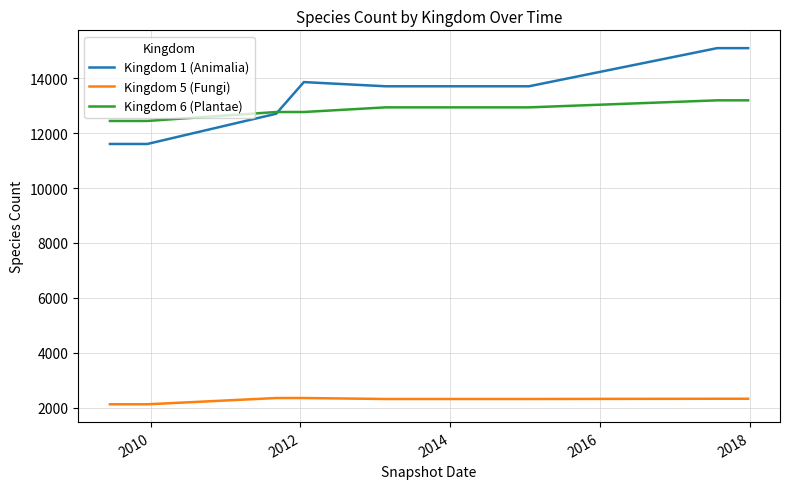

At how many categories does at least one series exceed 7620?

10